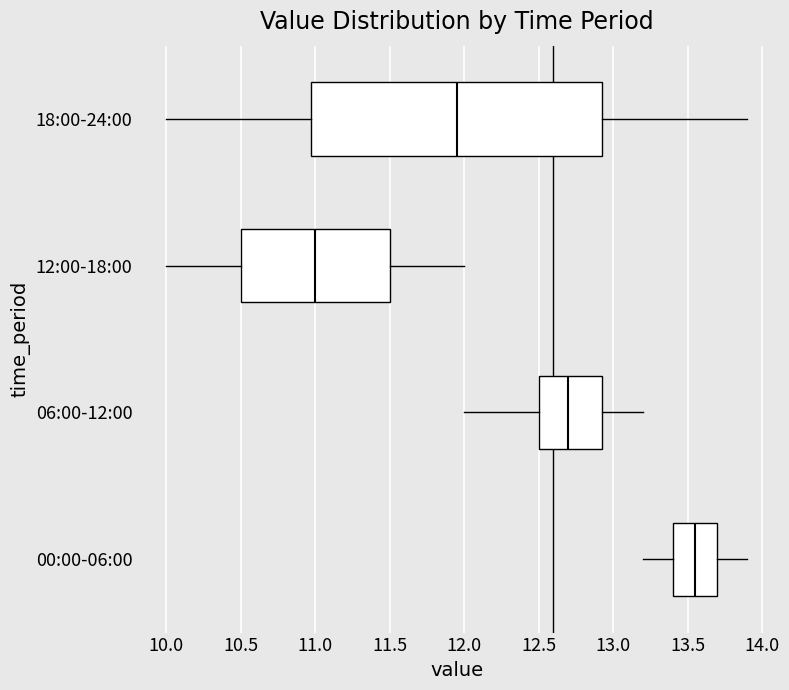

Where does the median line of the box for 18:00-24:00 sit on the x-axis? The values are not printed on the chart, so give them approximately, as read against the axis.

11.95